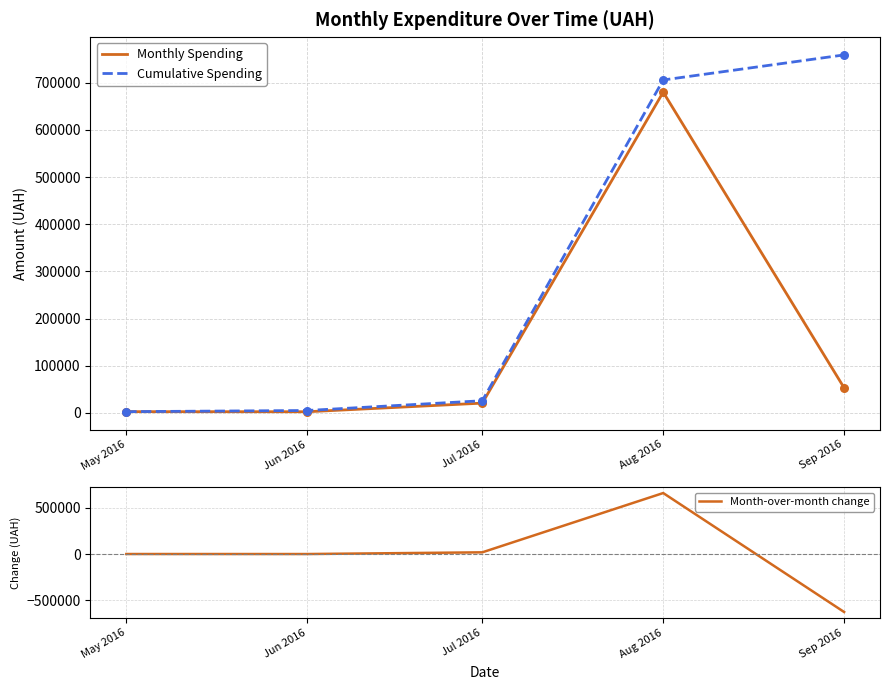

Which series has the largest total across all categories?

Cumulative Spending